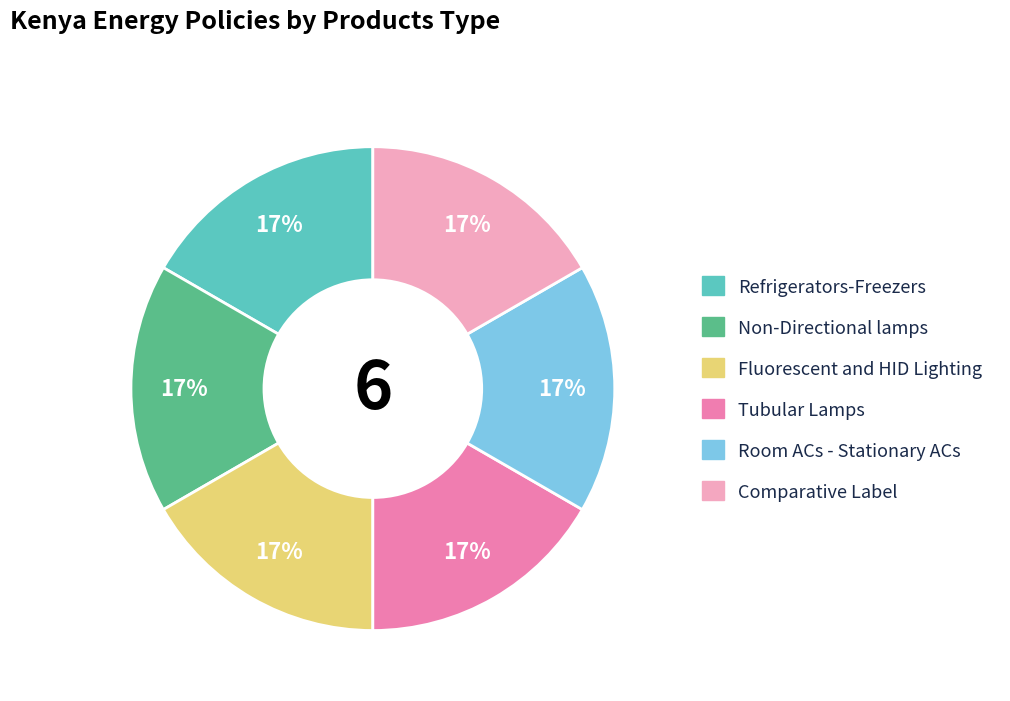

To the nearest percent, what is the average slice percentage?

17%